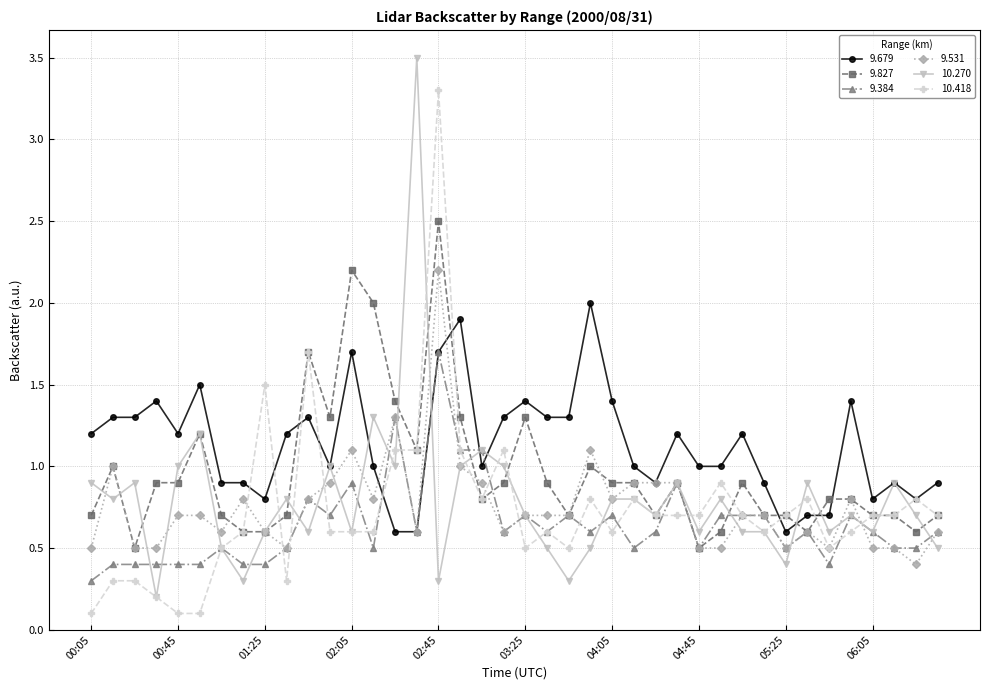

What is the value of the 10.270 point at the 2nd from the left?

0.8